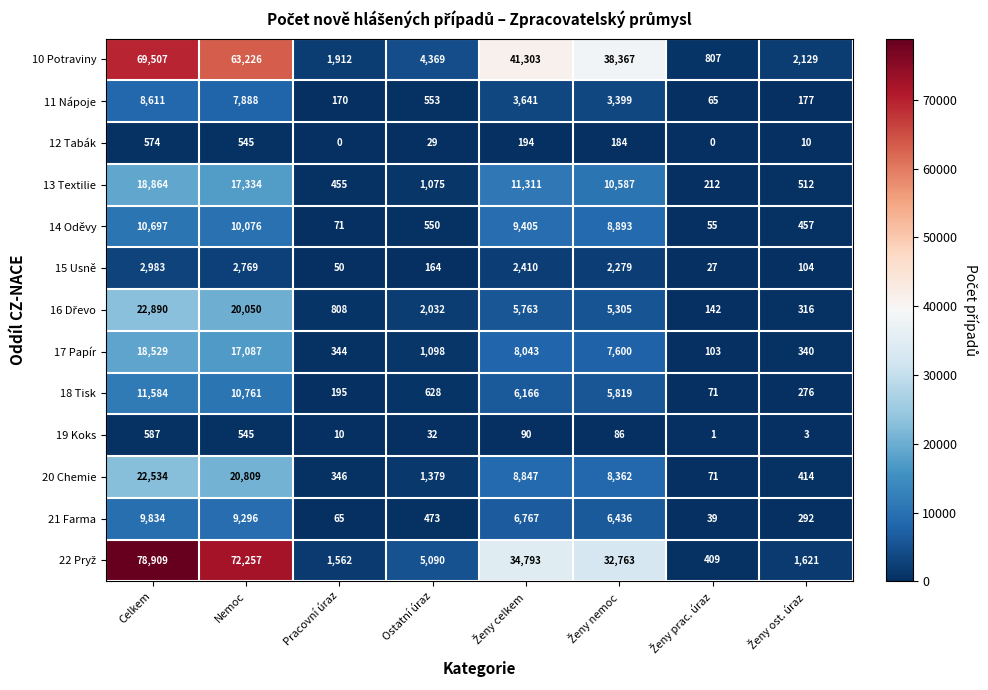

Read the 15 Usně value at Celkem, to the nearest 10.

2980